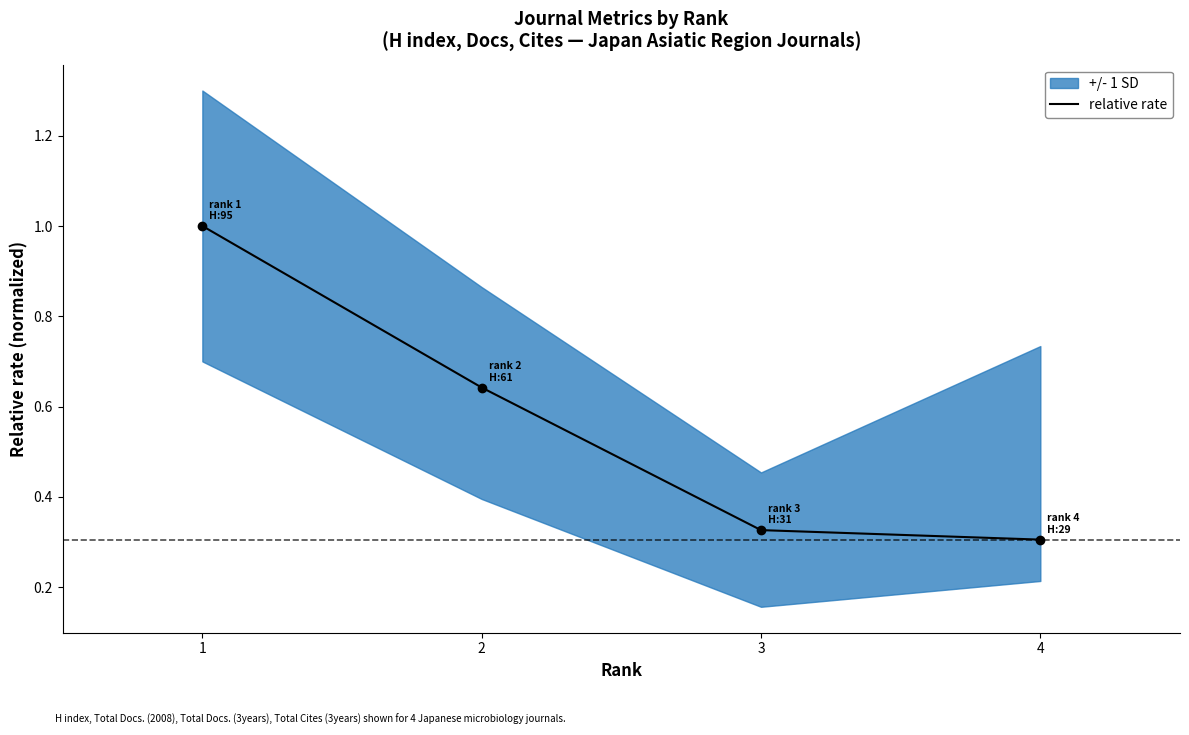

What is the maximum value shown in the chart?

1.0